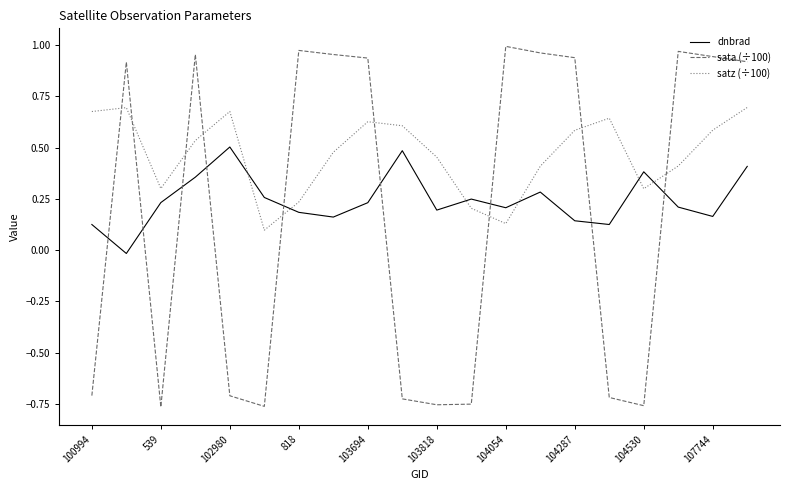

What is the difference between the maximum and minimum values in the sata (÷100) series?

1.8